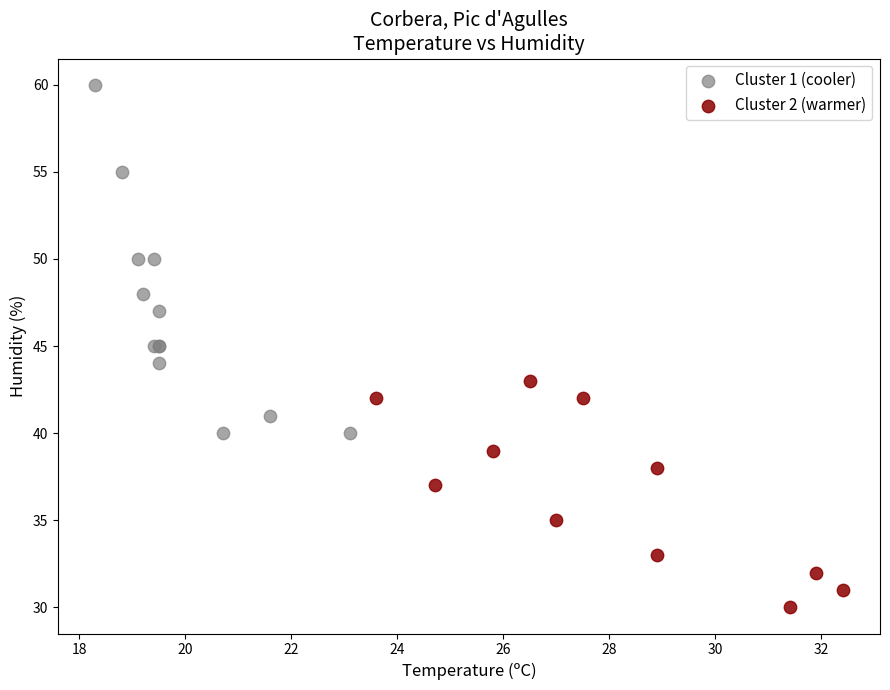

Which series contains the highest Y value?

Cluster 1 (cooler)